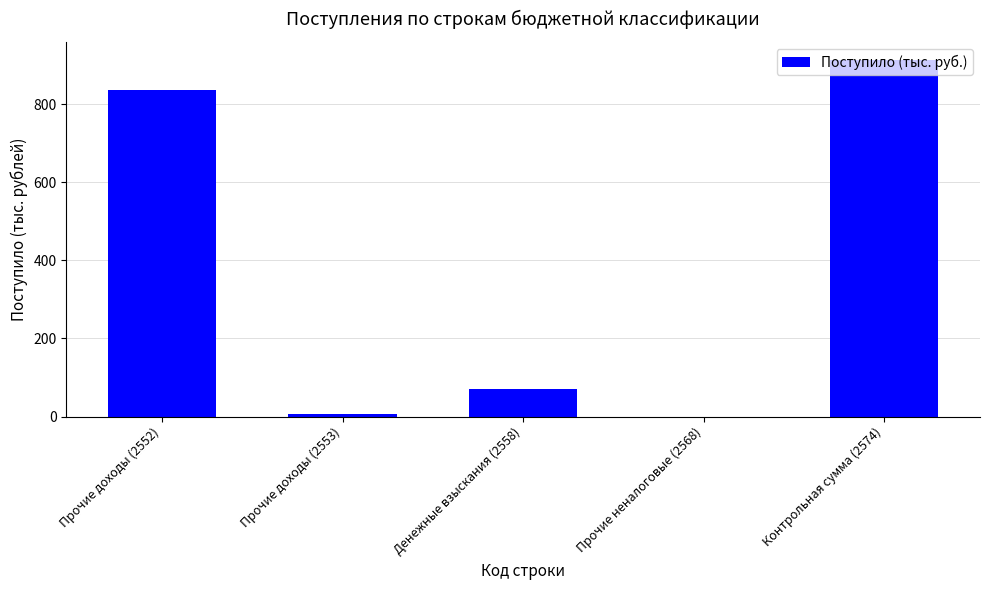

At which category does the chart reach its peak across all series?

Контрольная сумма (2574)